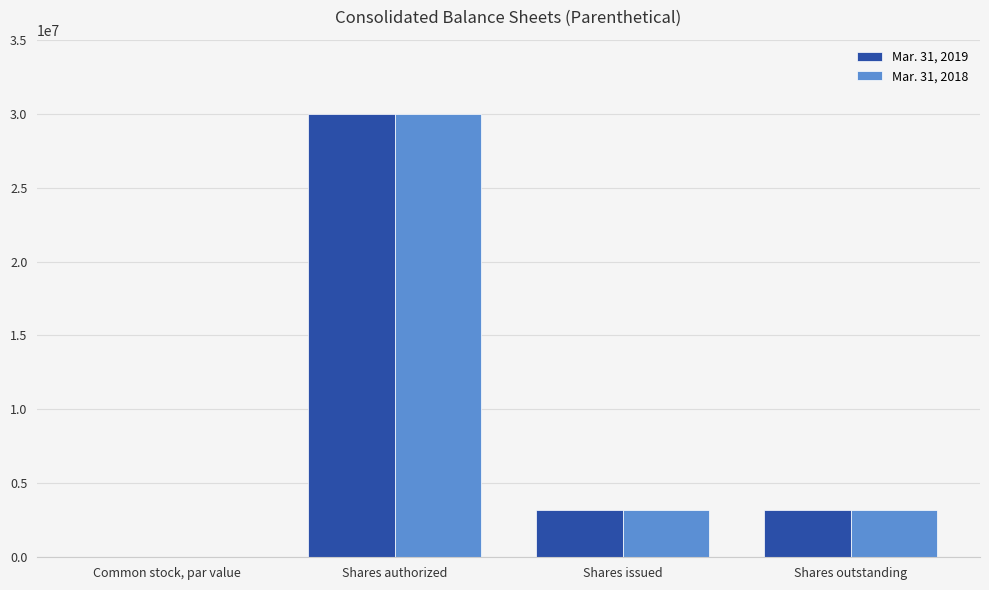

How many distinct data groups are displayed?

2